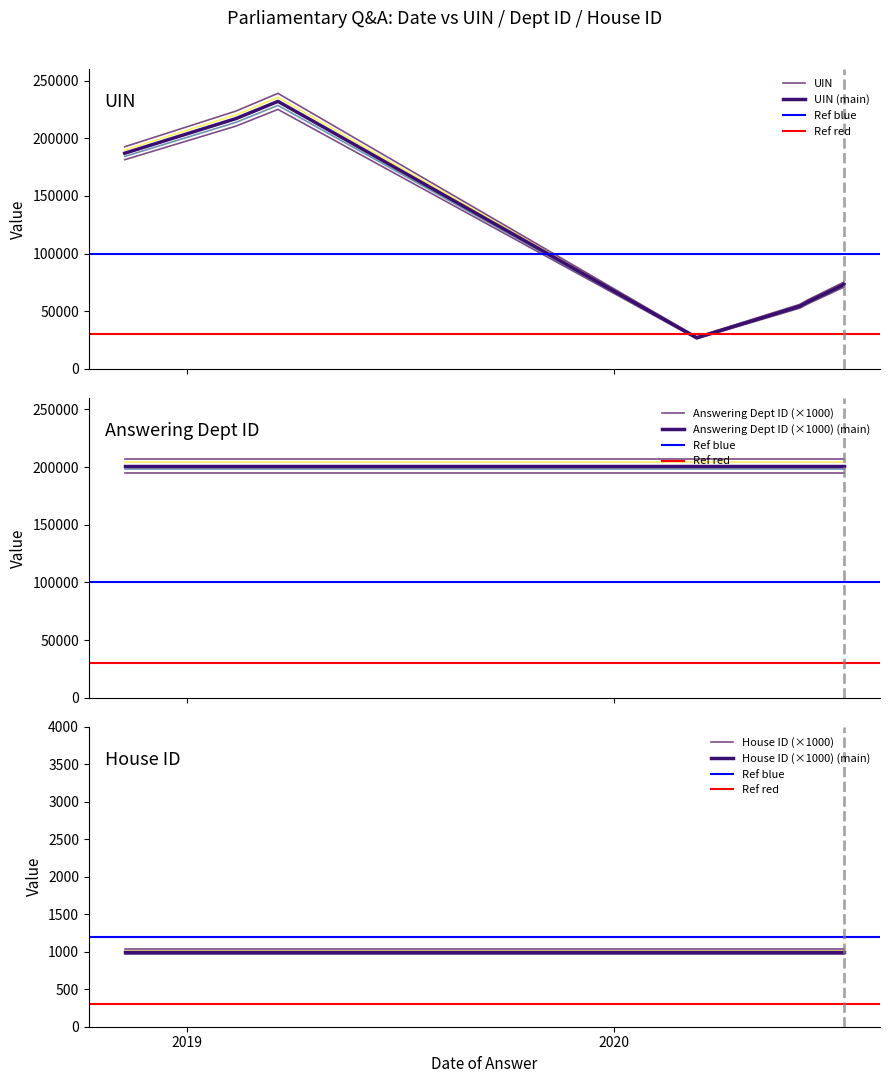

Reading left to right, extract all data points from this chart.

UIN: 186978	216978	231931	26975	26976	54265	58099	58100	73117	73118
Answering Dept ID: 201	201	201	201	201	201	201	201	201	201
House ID: 1	1	1	1	1	1	1	1	1	1